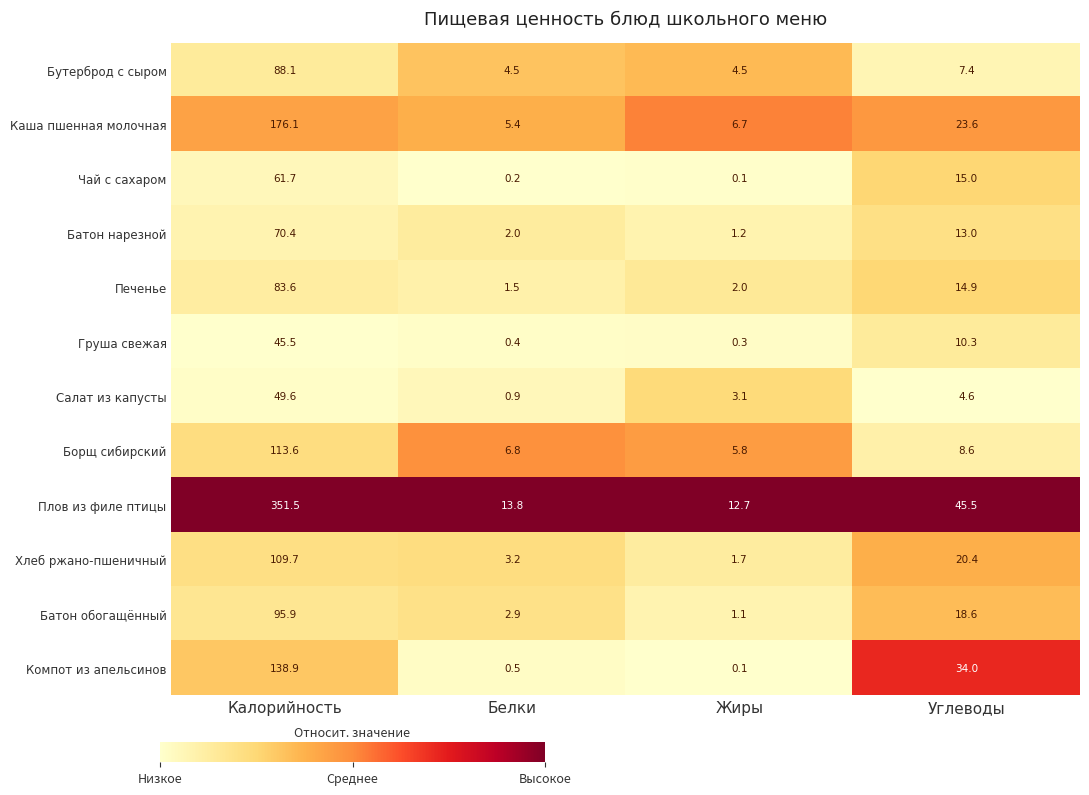

What is the average value of the Бутерброд с сыром series?

26.1